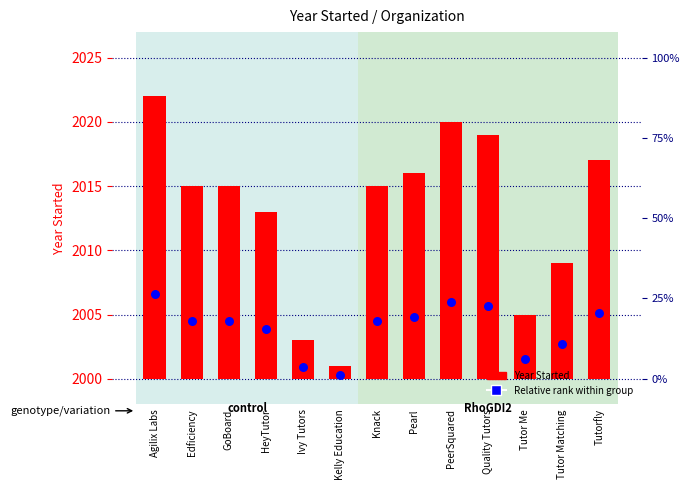

At which category is the sum across all series the highest?

Agilix Labs